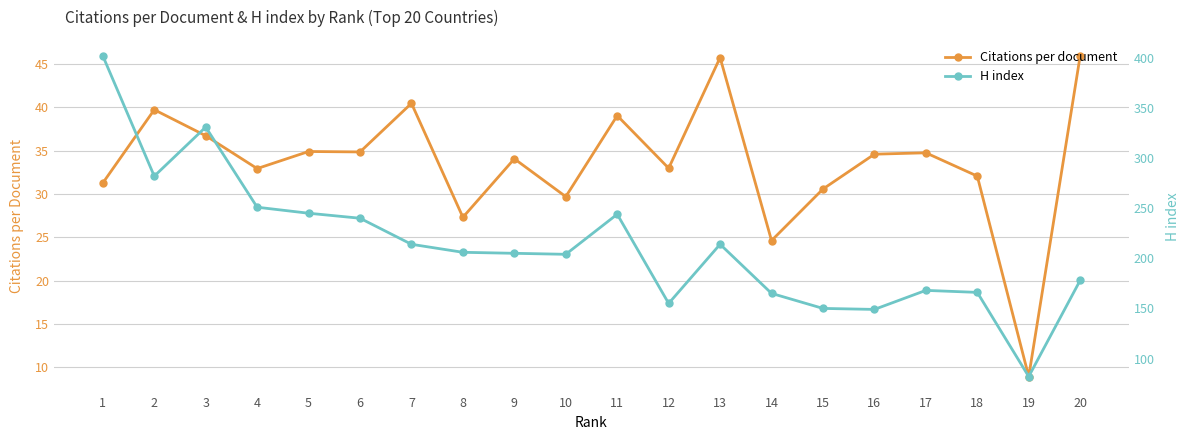

At which label does Citations per document reach its peak?

20